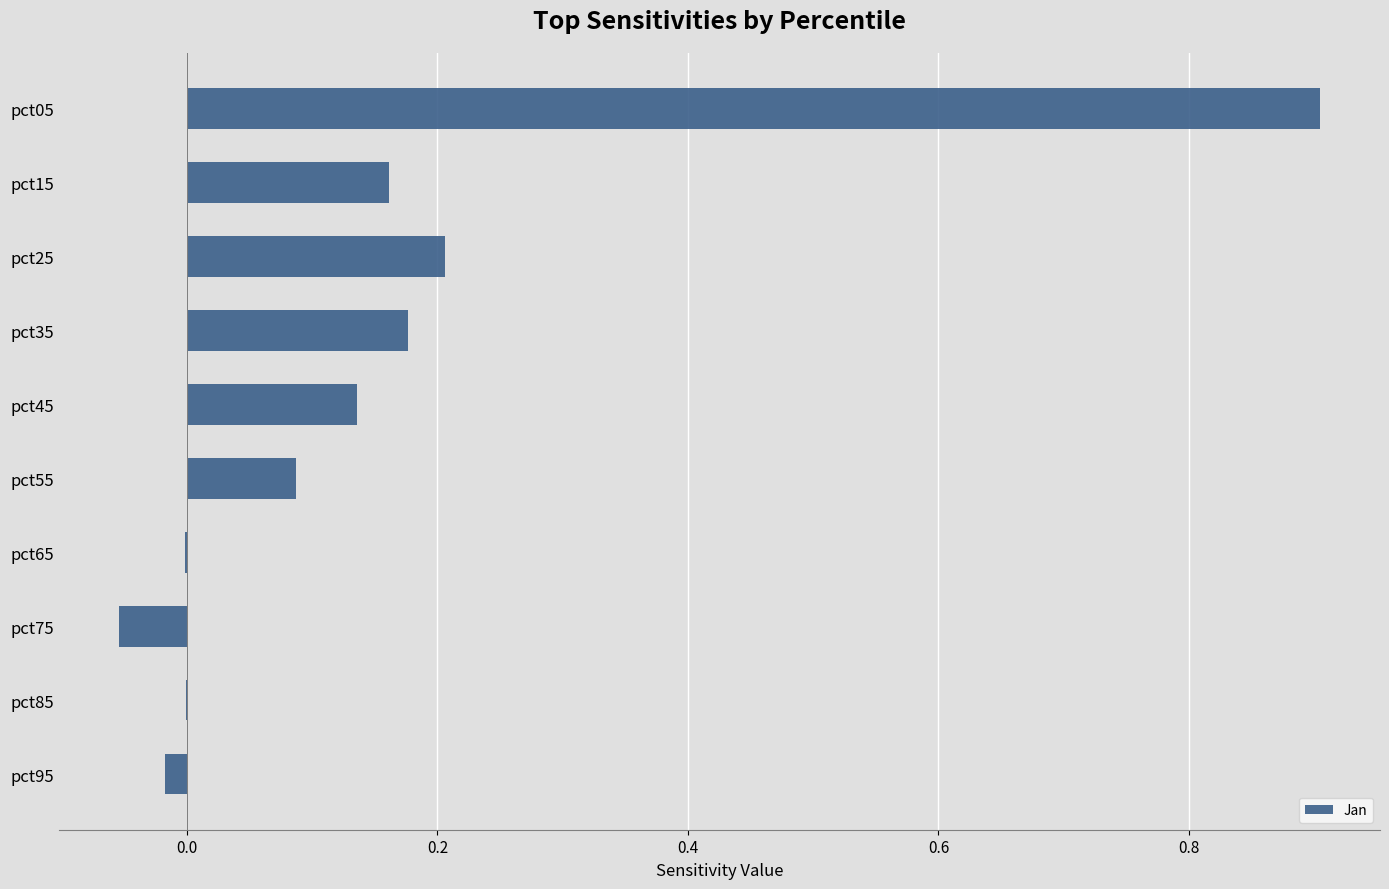

Count the number of data series in this chart.

1